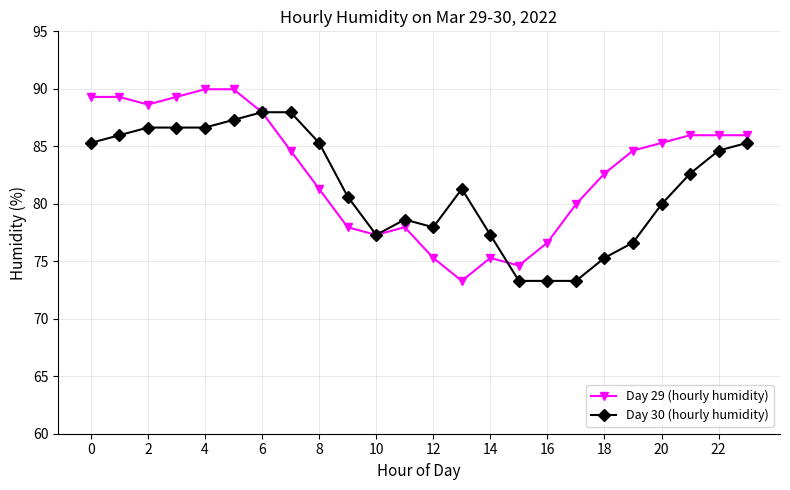

True or false: Day 29 (hourly humidity) and Day 30 (hourly humidity) intersect in this chart.

True